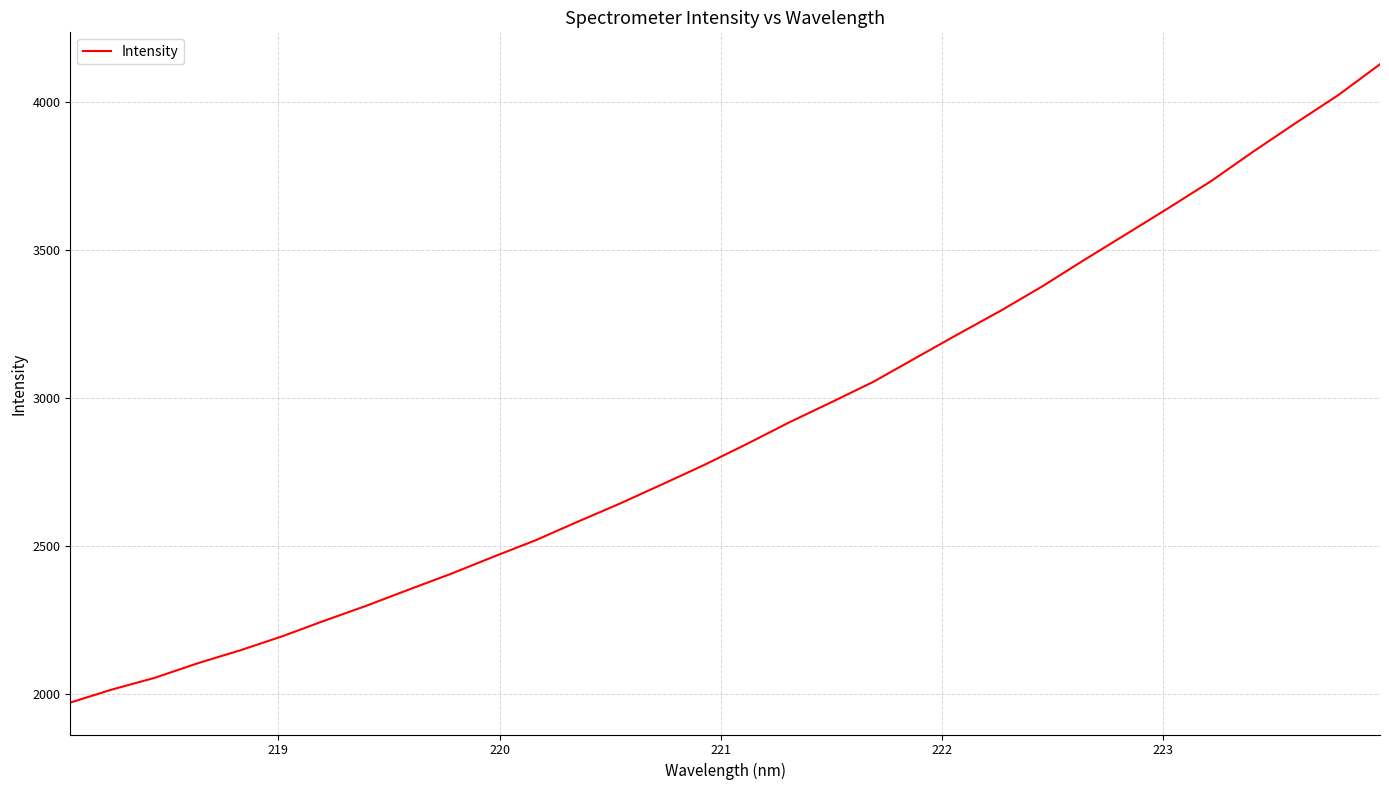

What is the greatest value displayed?

4127.2